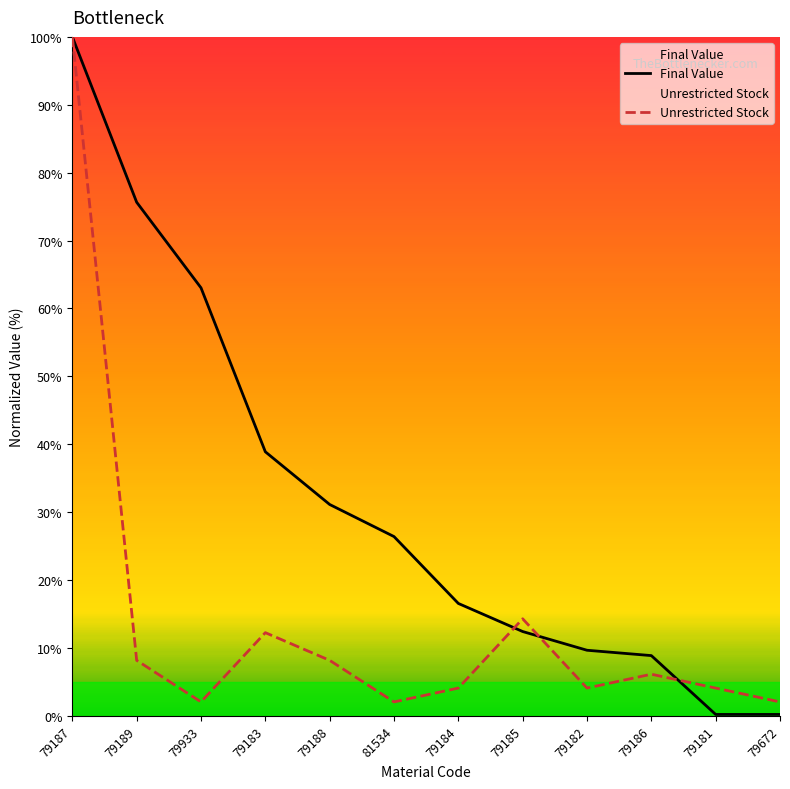

Rank the series by their average value, from highest to lowest.

Final Value, Unrestricted Stock